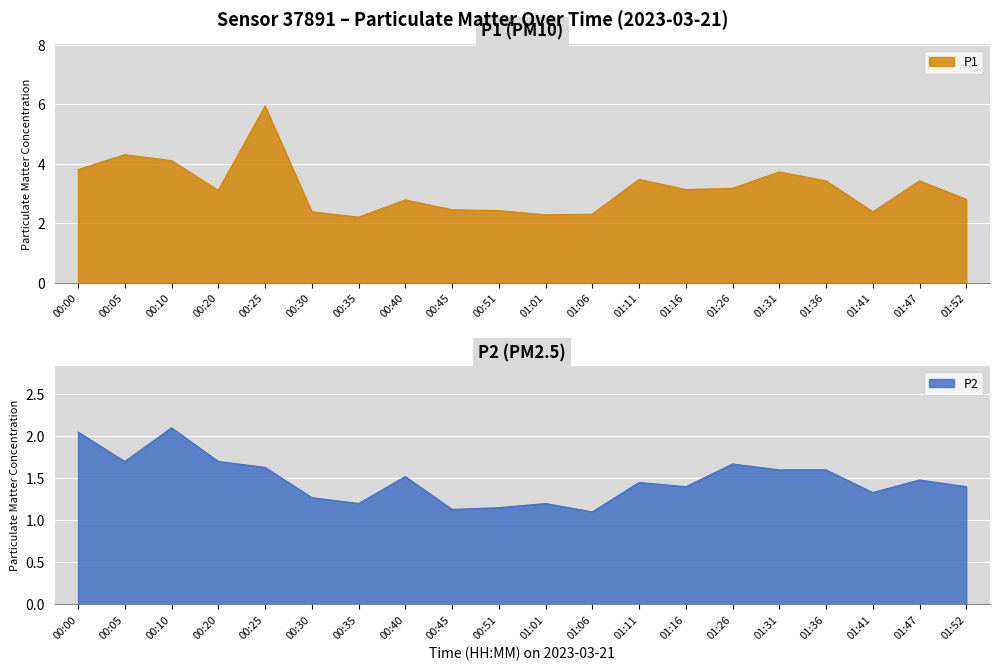

What is the average value of the P1 series?

3.2